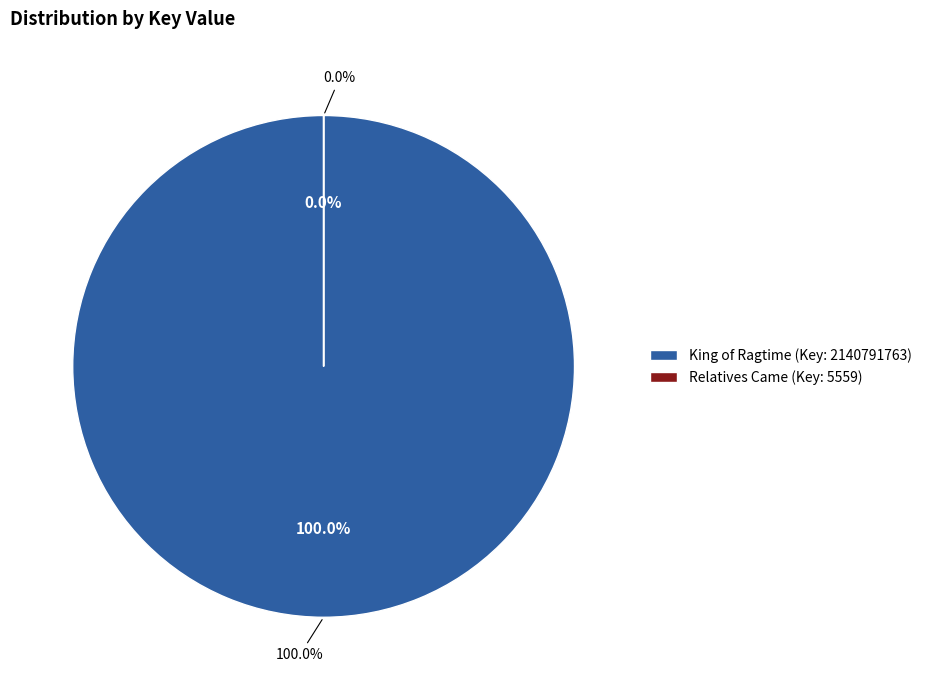

Rank the categories by value from lowest to highest.

Relatives Came (Key: 5559), King of Ragtime (Key: 2140791763)